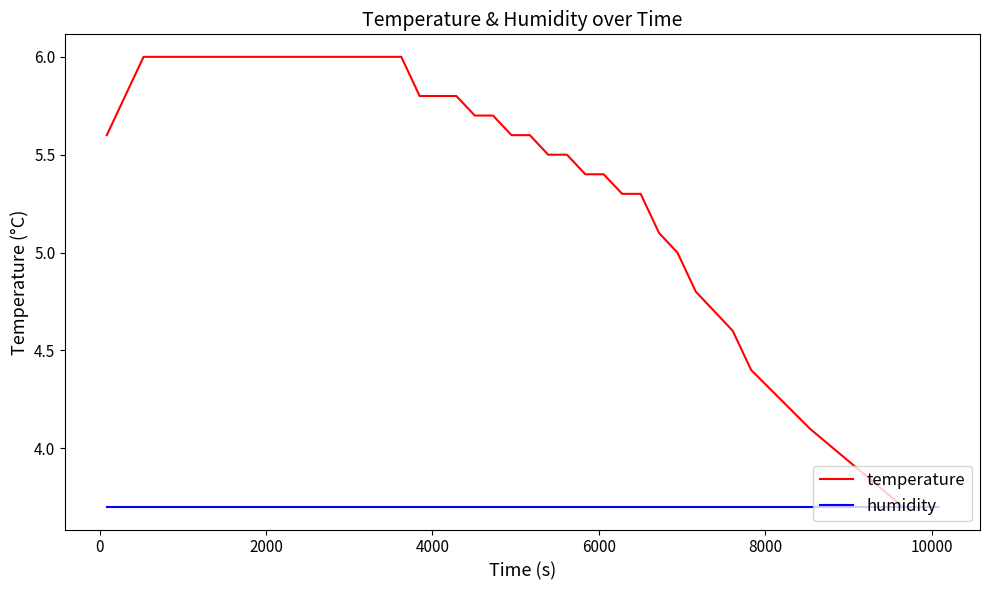

Reading left to right, transcribe all the data shown in this chart.

temperature: 5.6	5.8	6.0	6.0	6.0	6.0	6.0	6.0	6.0	6.0	6.0	6.0	6.0	6.0	6.0	6.0	6.0	5.8	5.8	5.8	5.7	5.7	5.6	5.6	5.5	5.5	5.4	5.4	5.3	5.3	5.1	5.0	4.8	4.7	4.6	4.4	4.1	3.7	3.7	3.7
humidity: 3.7	3.7	3.7	3.7	3.7	3.7	3.7	3.7	3.7	3.7	3.7	3.7	3.7	3.7	3.7	3.7	3.7	3.7	3.7	3.7	3.7	3.7	3.7	3.7	3.7	3.7	3.7	3.7	3.7	3.7	3.7	3.7	3.7	3.7	3.7	3.7	3.7	3.7	3.7	3.7